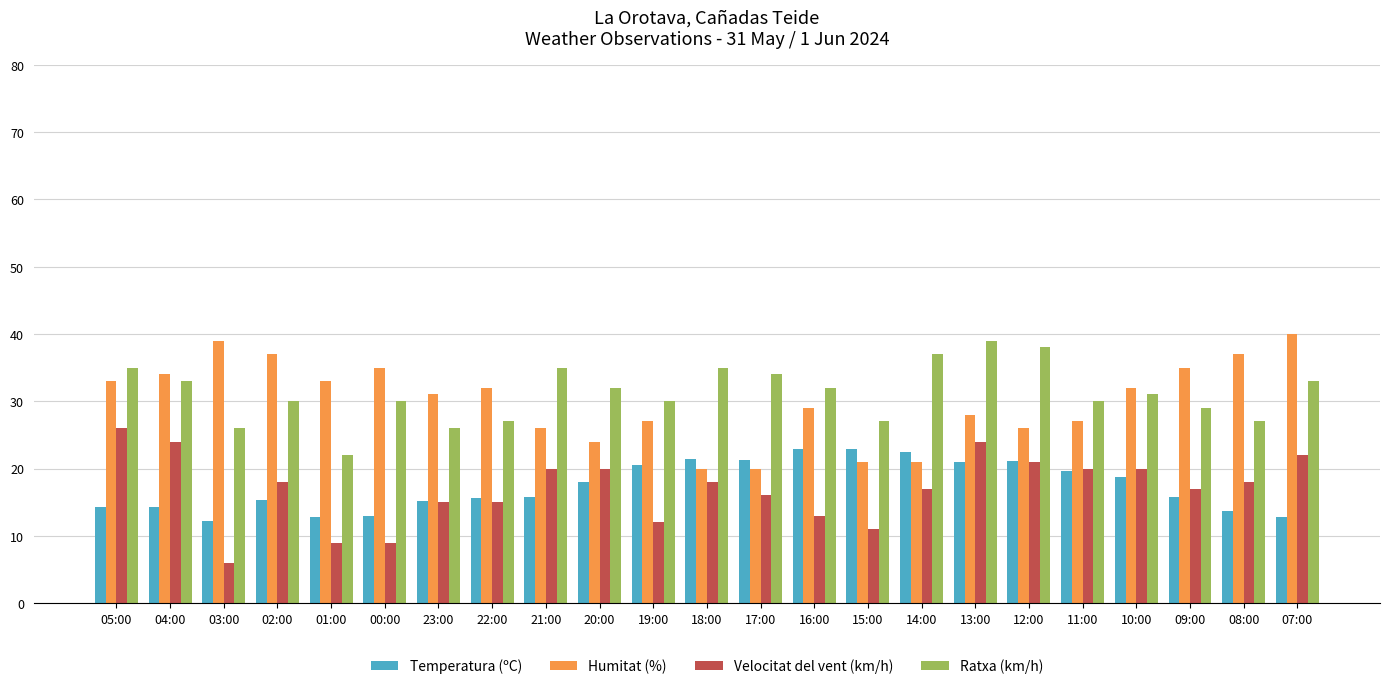

What is the difference between the highest and lowest values at 11:00?

10.3